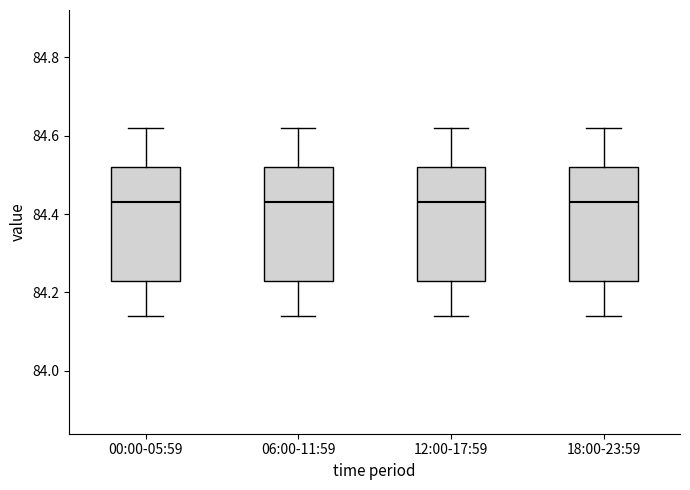

Where does the upper whisker of the box for 18:00-23:59 end on the y-axis? The values are not printed on the chart, so give them approximately, as read against the axis.

84.62